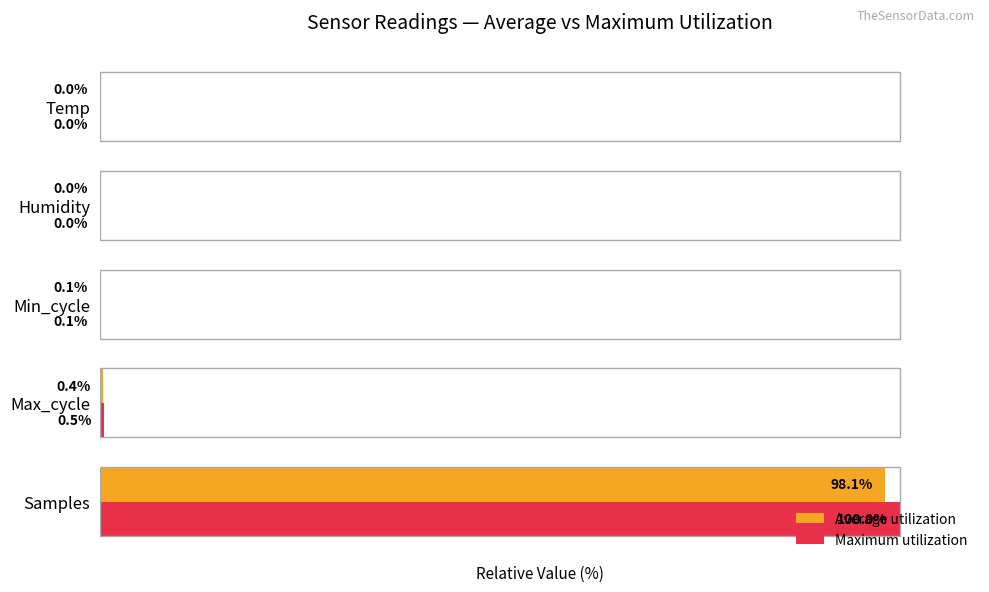

Between Samples and Max_cycle, which series saw the biggest shift?

Maximum utilization